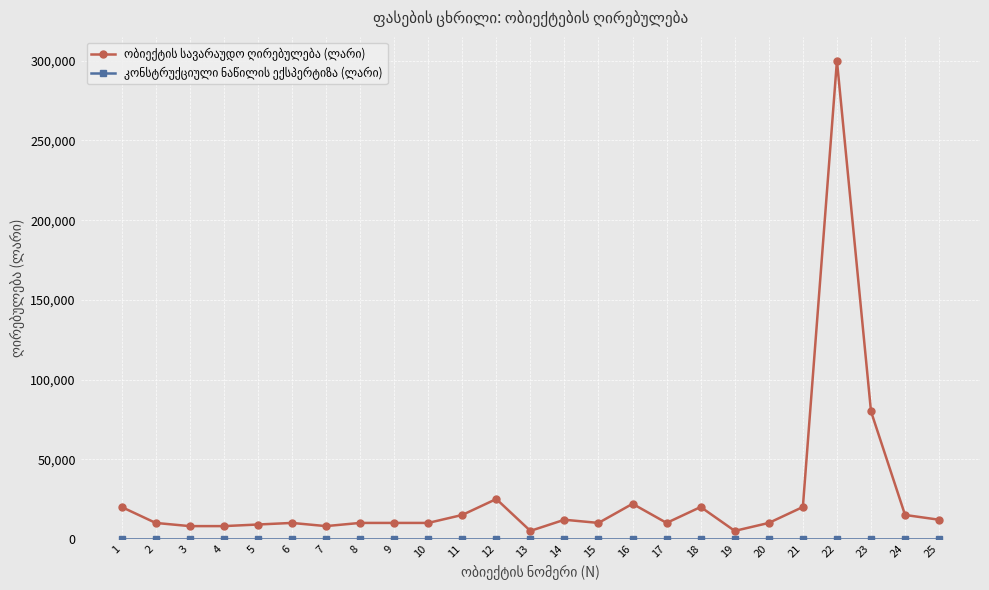

At which category is the sum across all series the highest?

22